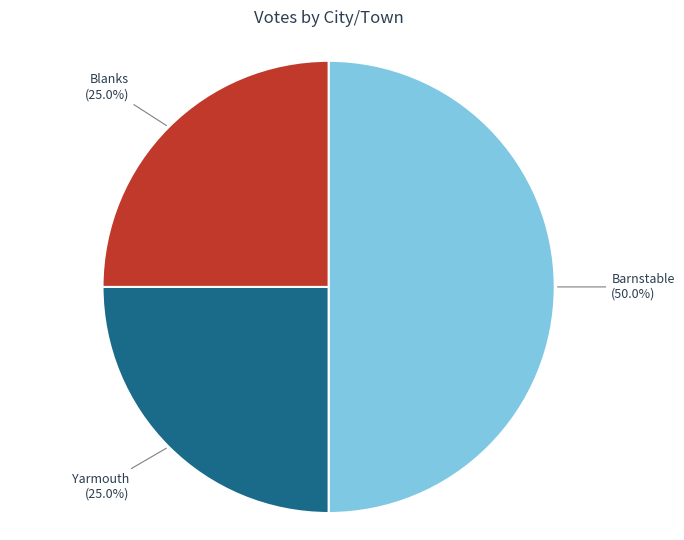

To the nearest percent, what is the difference between the Barnstable and Blanks slice percentages?

25%